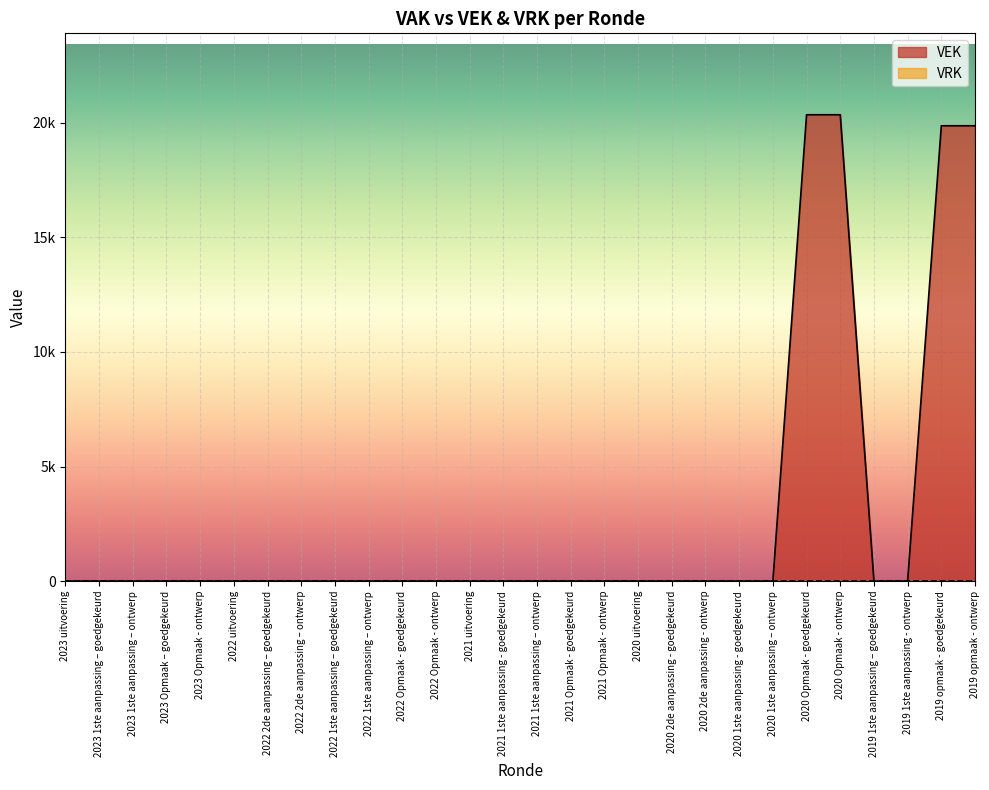

How many positive values are there?

4